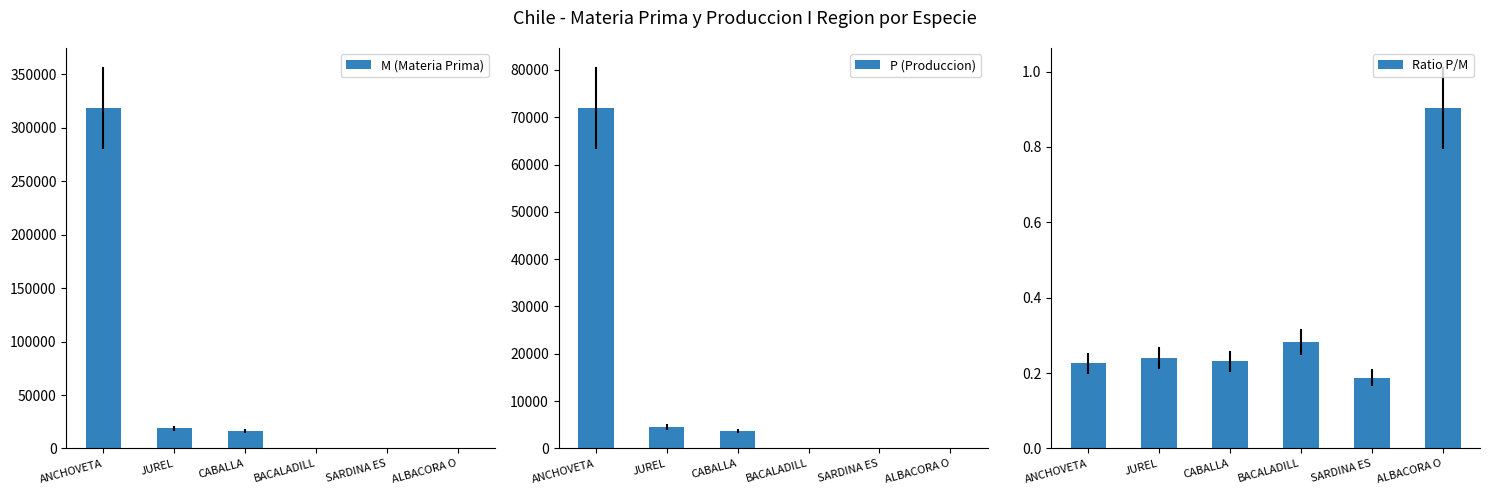

What is the total value across all series at SARDINA ES?

38.2